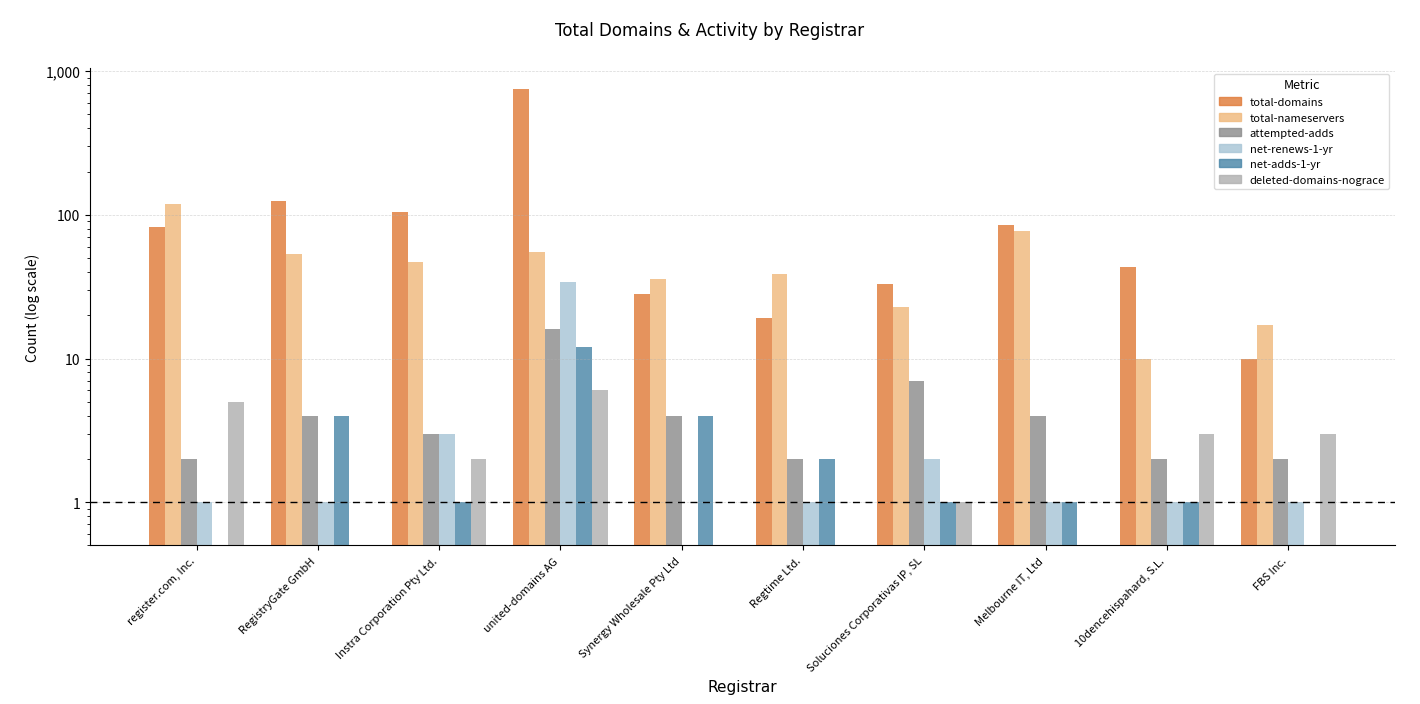

At Soluciones Corporativas IP, SL, list the series in order from smallest to largest.

net-adds-1-yr, deleted-domains-nograce, net-renews-1-yr, attempted-adds, total-nameservers, total-domains